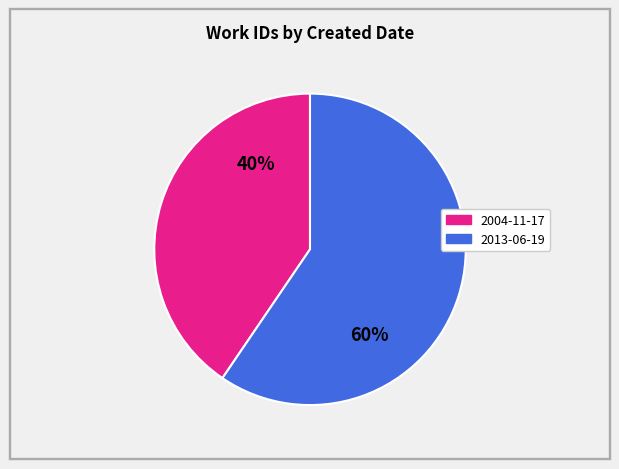

To the nearest percent, what percentage of the pie is 2013-06-19?

60%